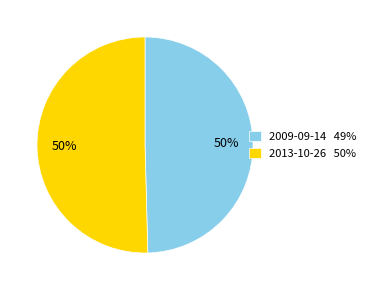

To the nearest percent, what is the combined percentage of 2009-09-14 49% and 2013-10-26 50%?

100%